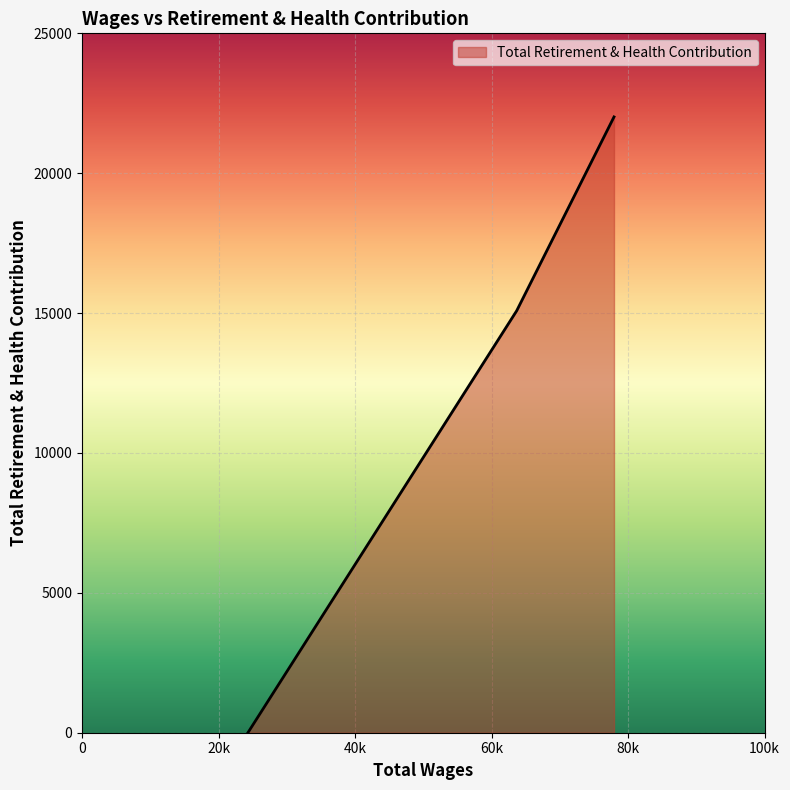

How many values are below 15082?

1